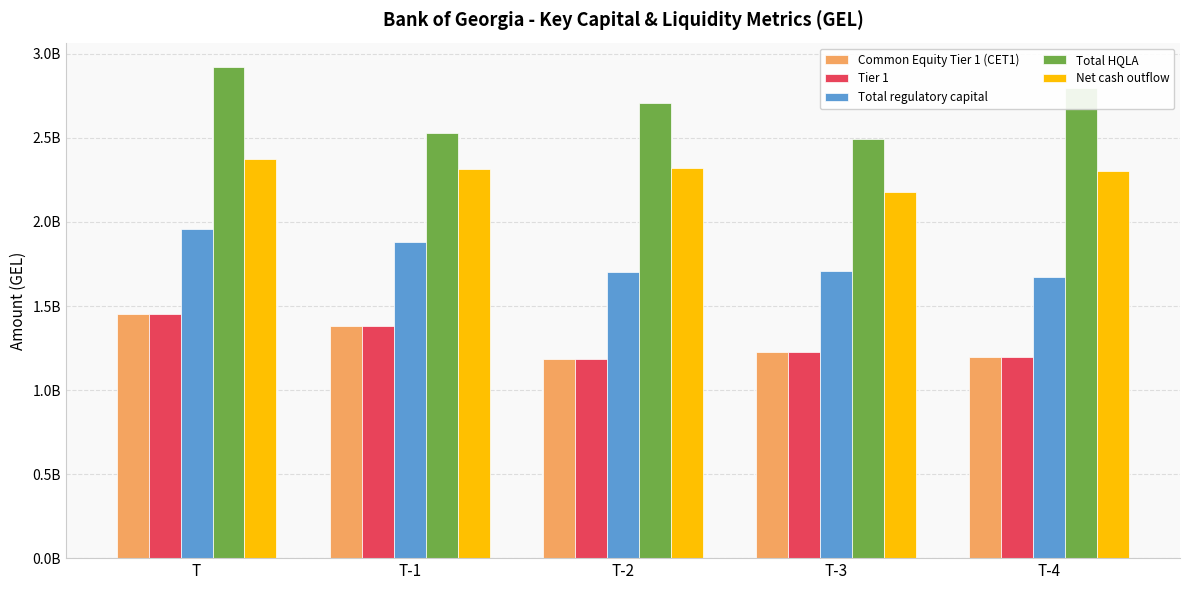

What is the total value across all series at T-3?

8836509915.0